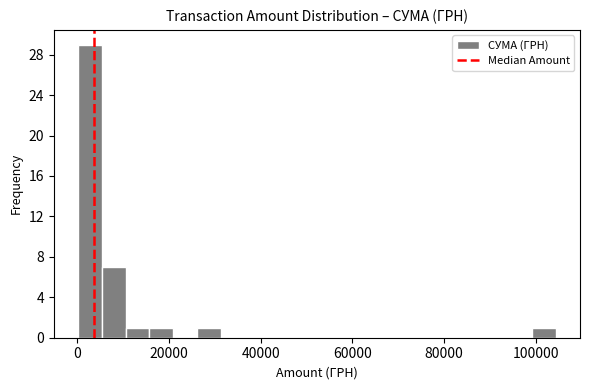

Around what value on the x-axis is the tallest bar? Give the approximate position of its centre, as read against the axis.

2000